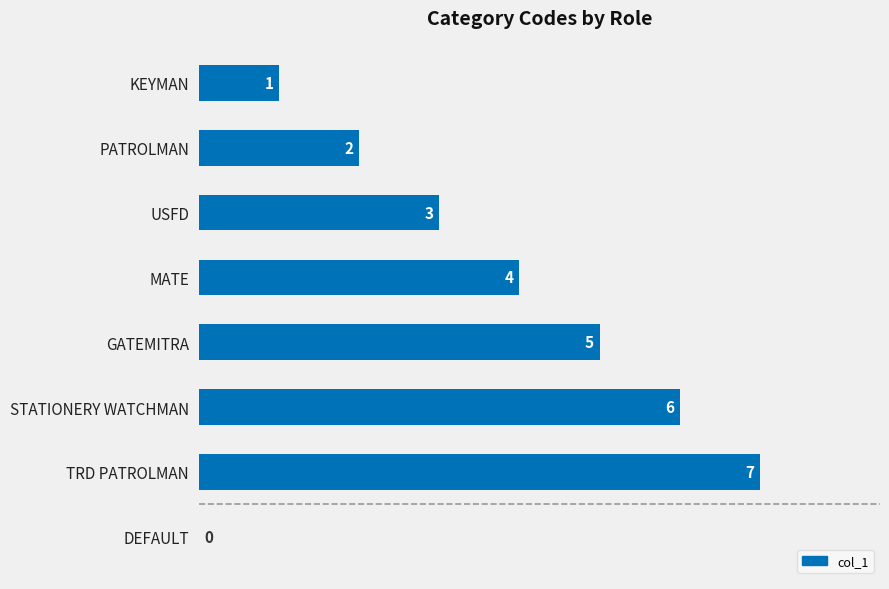

What is the change in value from MATE to TRD PATROLMAN?

+3